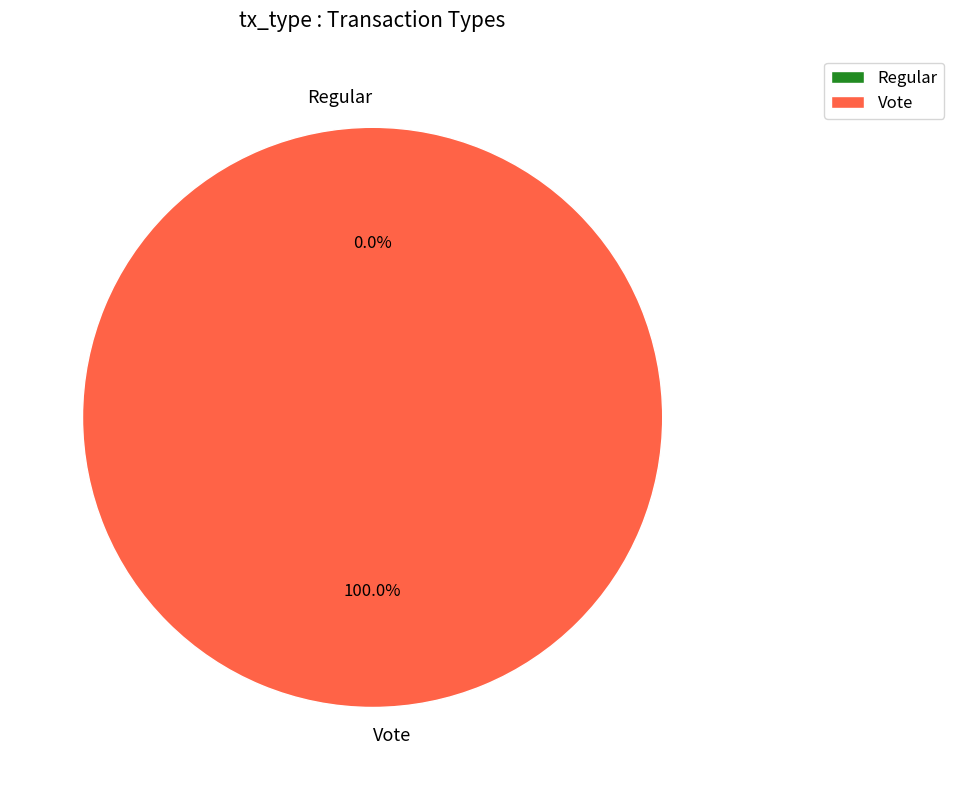

To the nearest percent, what portion does Vote represent?

100%